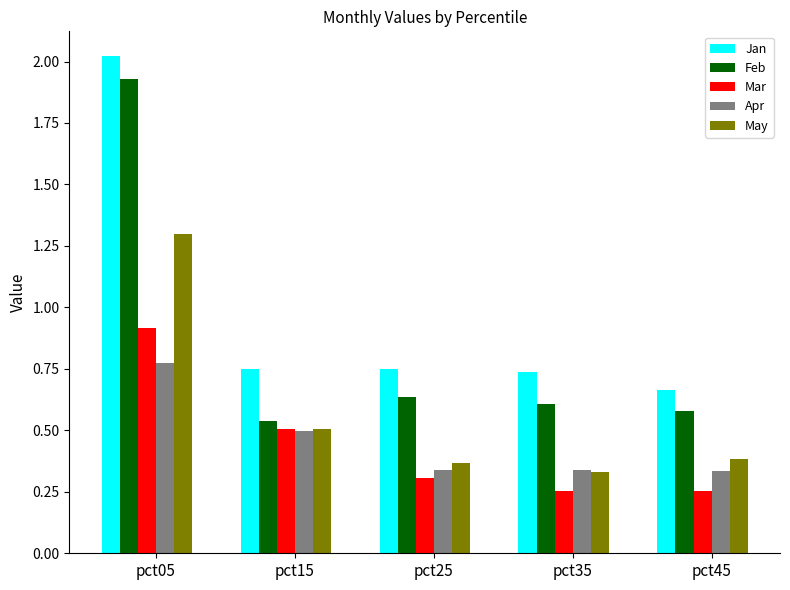

Which series changed the most between pct15 and pct25?

Mar